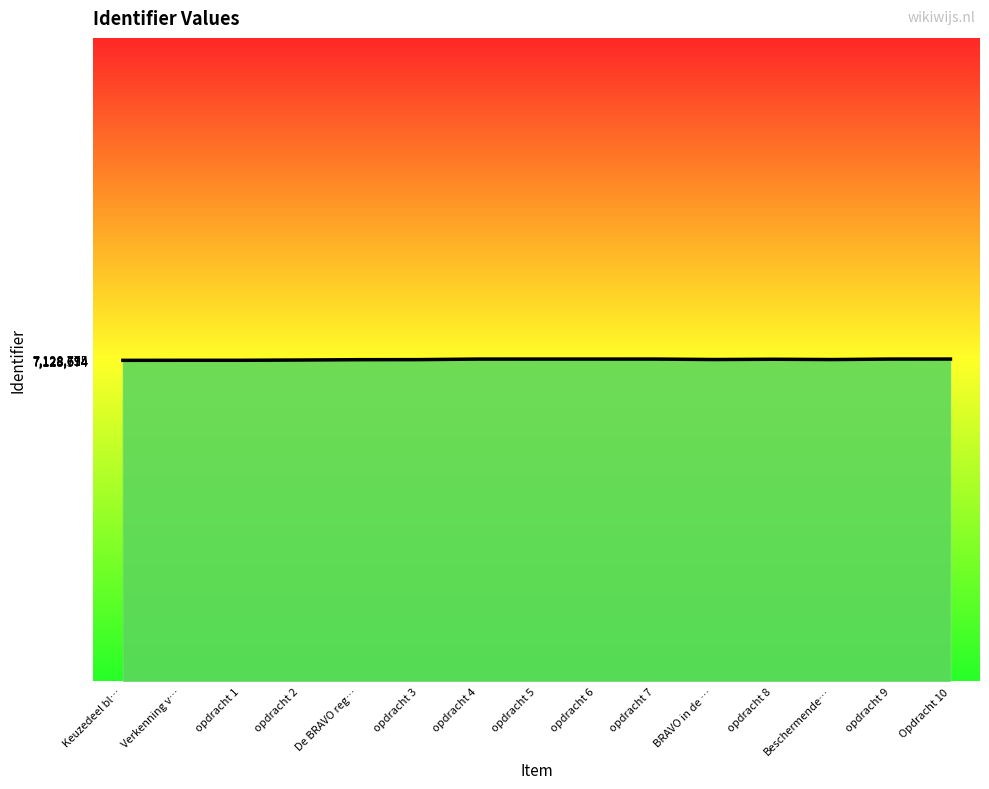

What is the ratio of the value at Keuzedeel bl… to the value at opdracht 9?

1.0